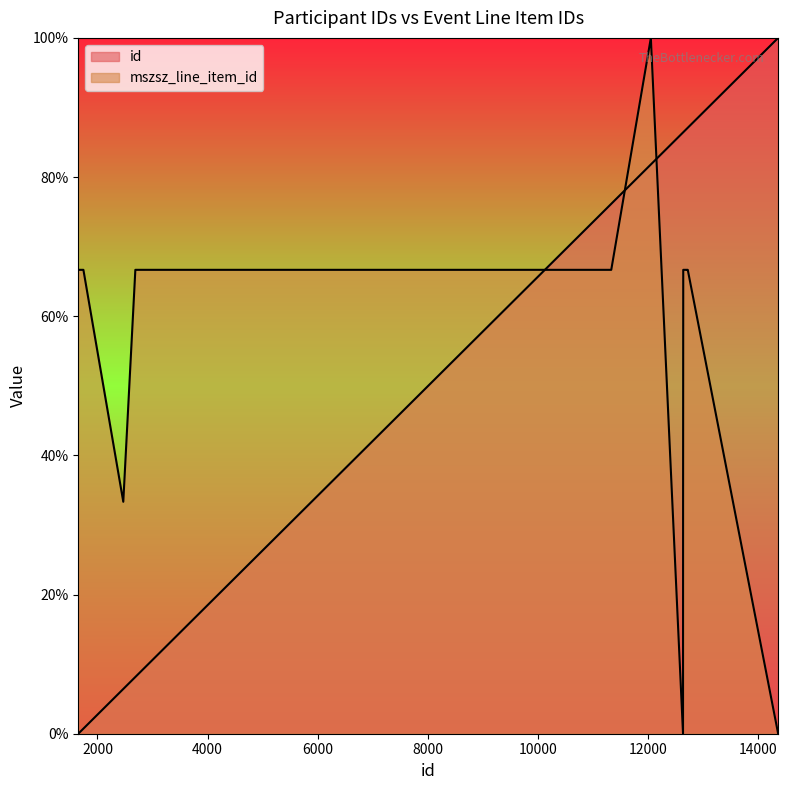

Where does the mszsz_line_item_id series first go above 66?

1745